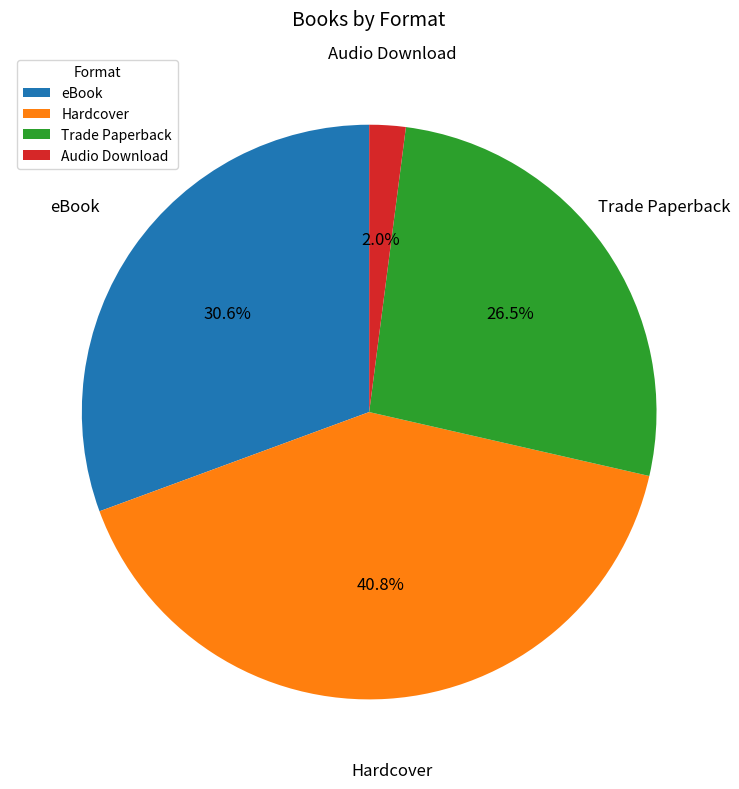

Is Audio Download the majority of the pie?

No